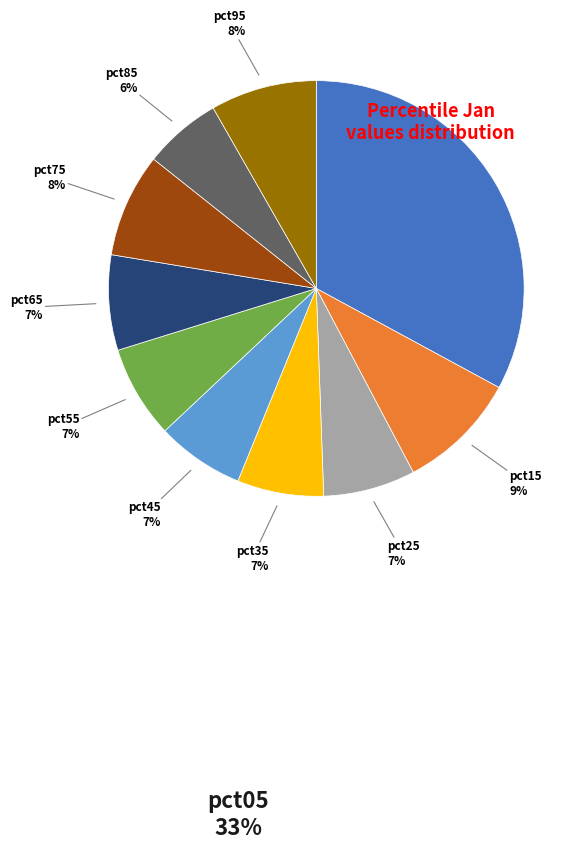

Count the number of slices in the pie.

10